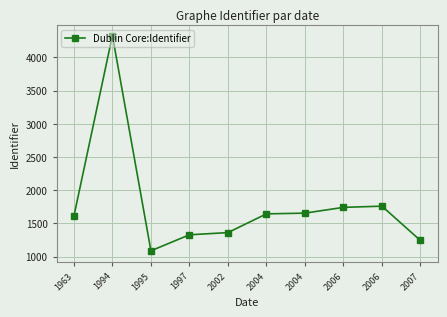

How many lines are shown in the chart?

1